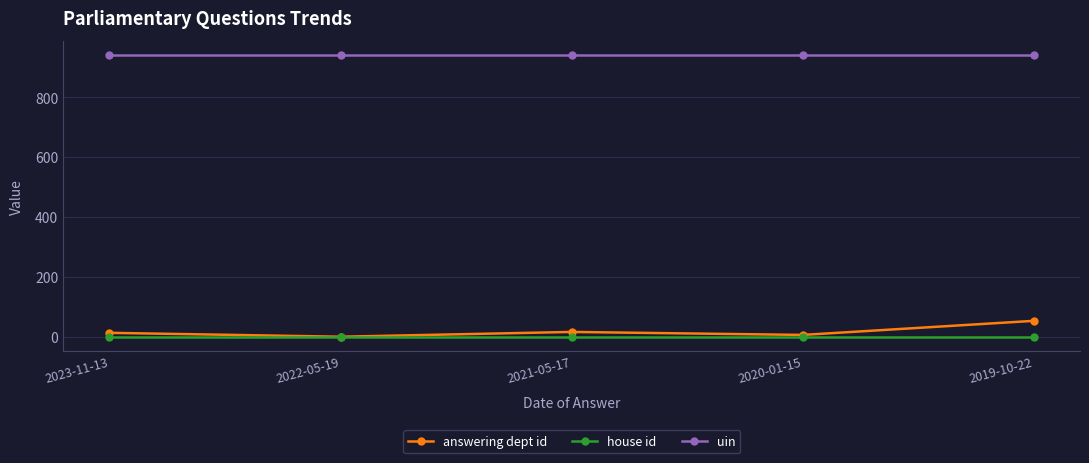

How many lines are shown in the chart?

3